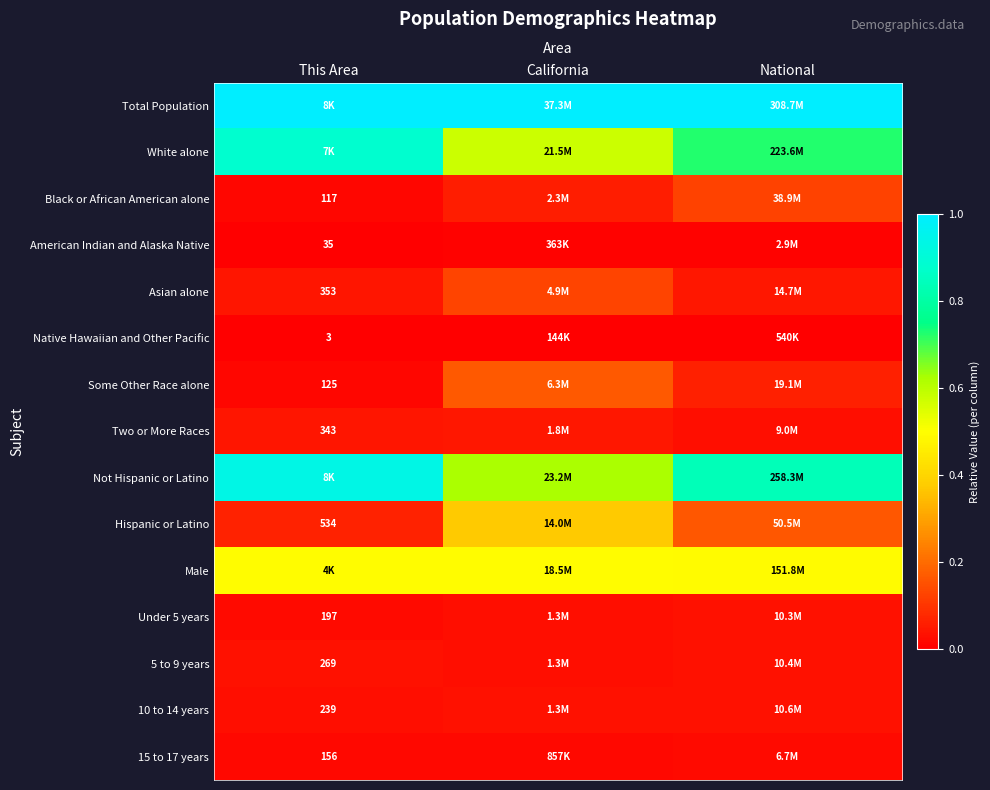

Which series has the largest total across all categories?

Total Population